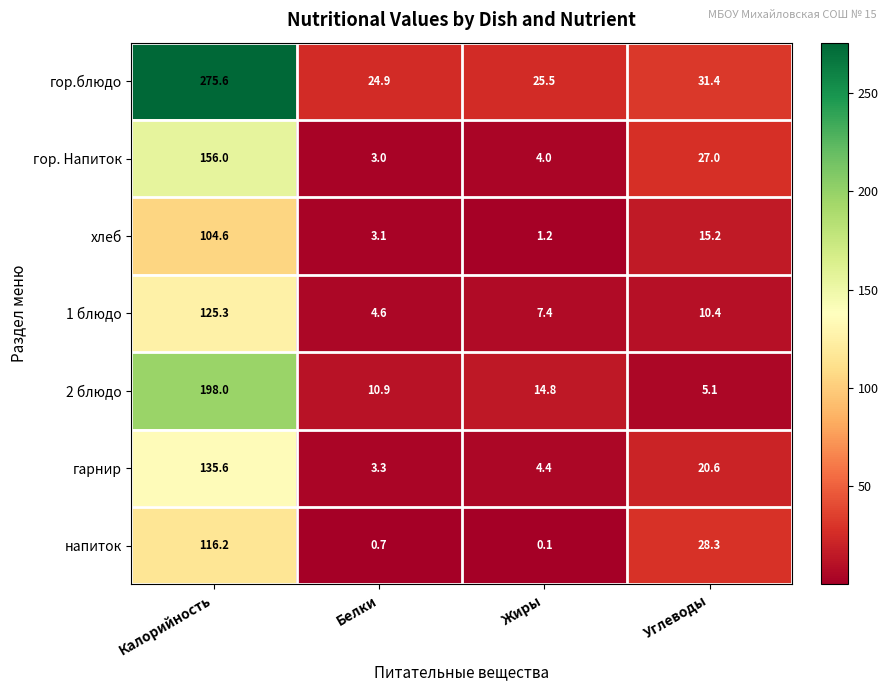

Reading right to left, list all the values displayed in this chart.

гор.блюдо: 31.4	25.5	24.9	275.6
гор. Напиток: 27.0	4.0	3.0	156.0
хлеб: 15.2	1.2	3.1	104.6
1 блюдо: 10.4	7.4	4.6	125.3
2 блюдо: 5.1	14.8	10.9	198.0
гарнир: 20.6	4.4	3.3	135.6
напиток: 28.3	0.1	0.7	116.2